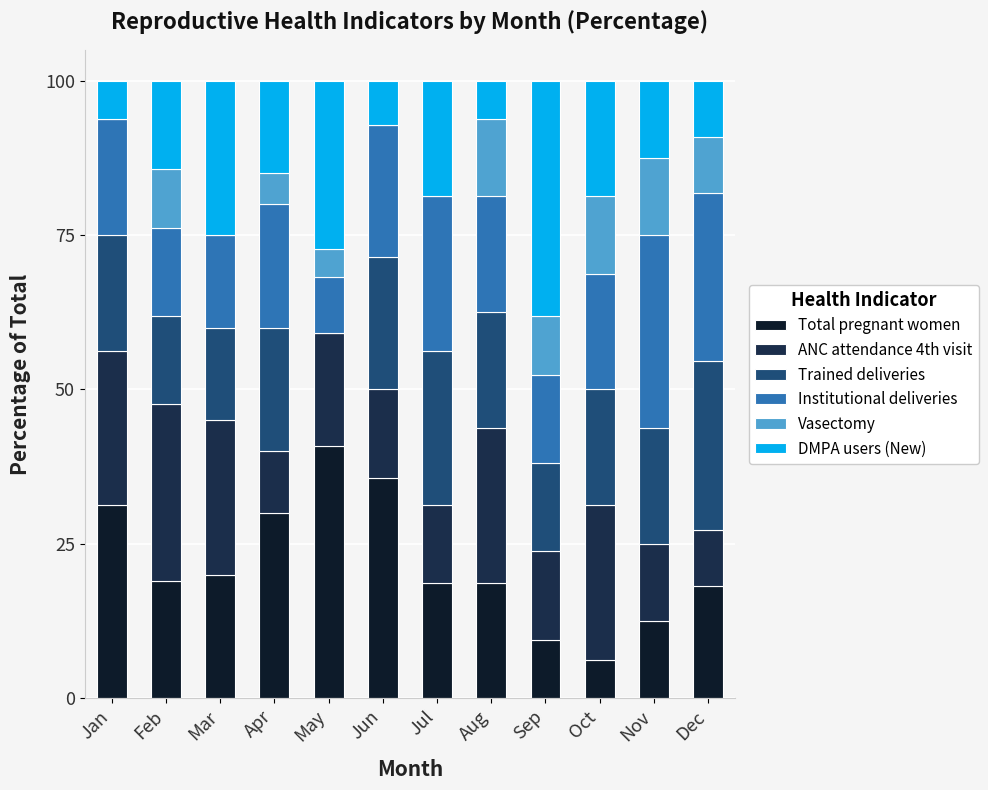

What is the total value across all series at Jan?

100.0